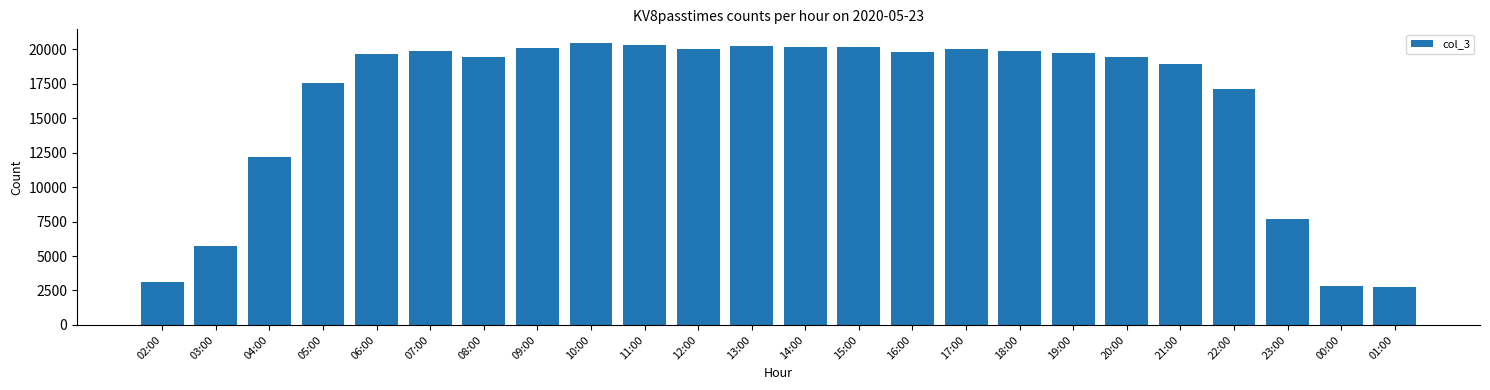

What is the minimum value shown in the chart?

2748